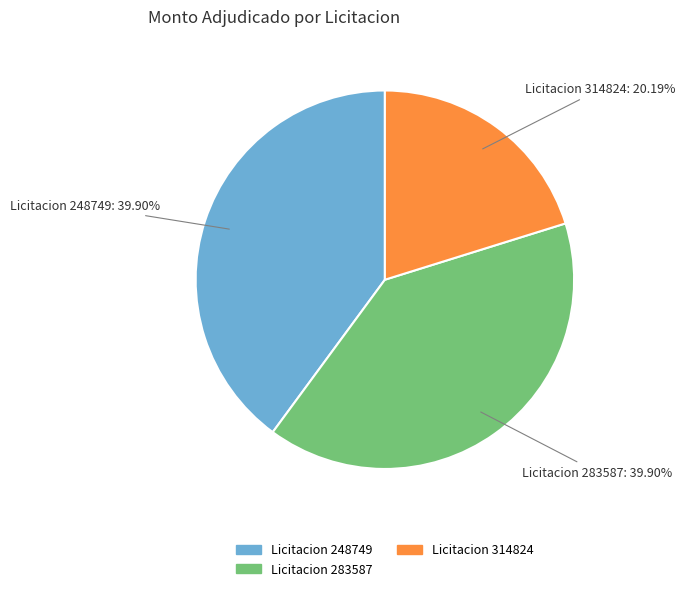

Does any single category account for the majority?

No